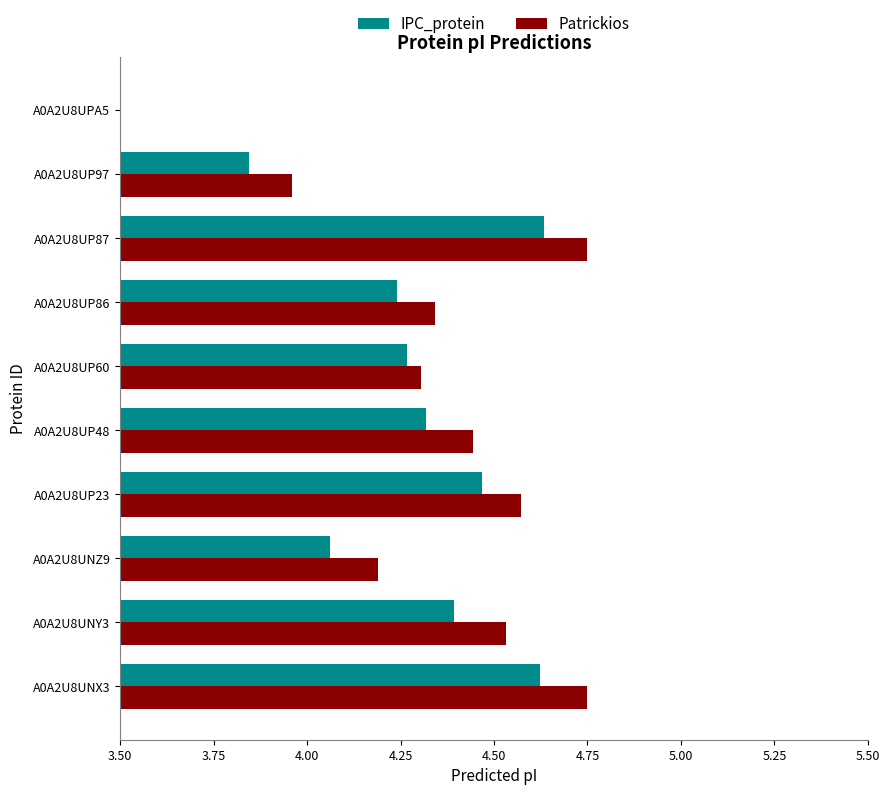

Rank the series by their maximum value, from highest to lowest.

Patrickios, IPC_protein